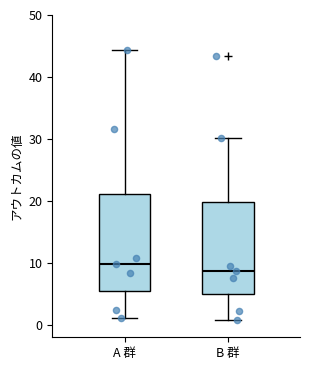

Which box has the lowest median line?

B 群